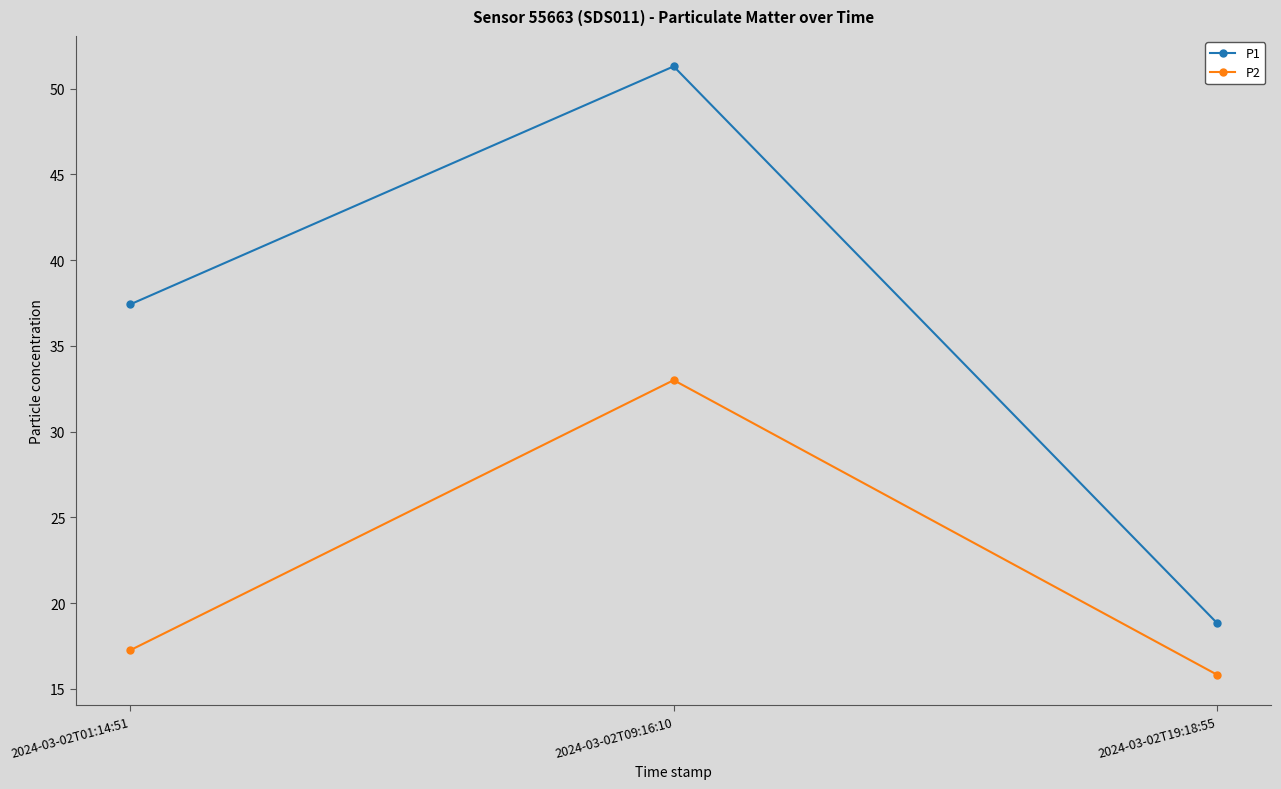

The P1 series shows 17.7 at 2024-03-02T01:14:51. True or false?

False